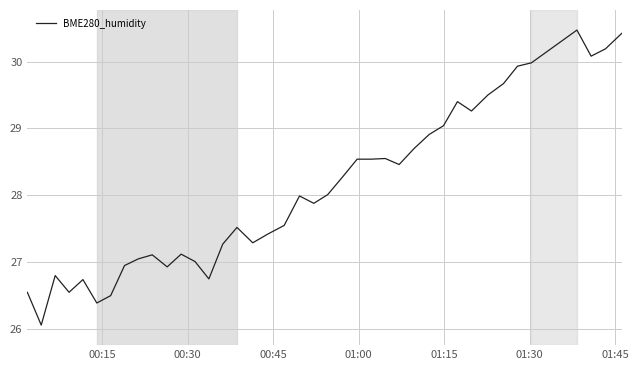

What is the minimum value shown in the chart?

26.1